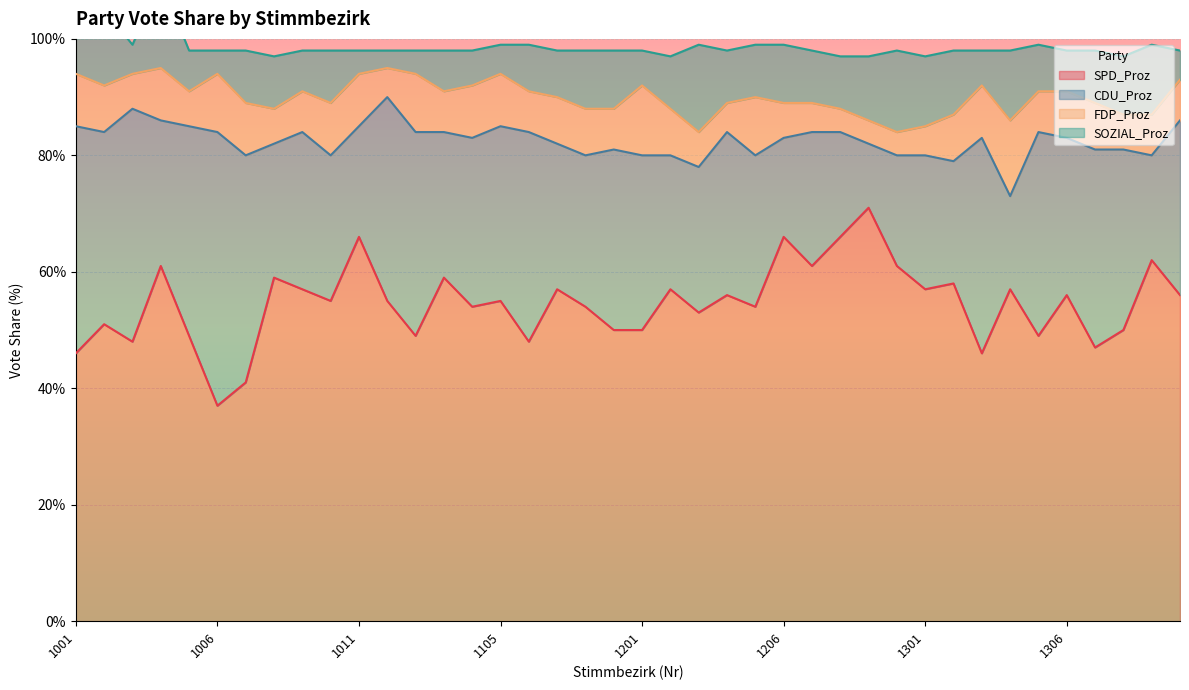

True or false: FDP_Proz and SPD_Proz intersect in this chart.

False